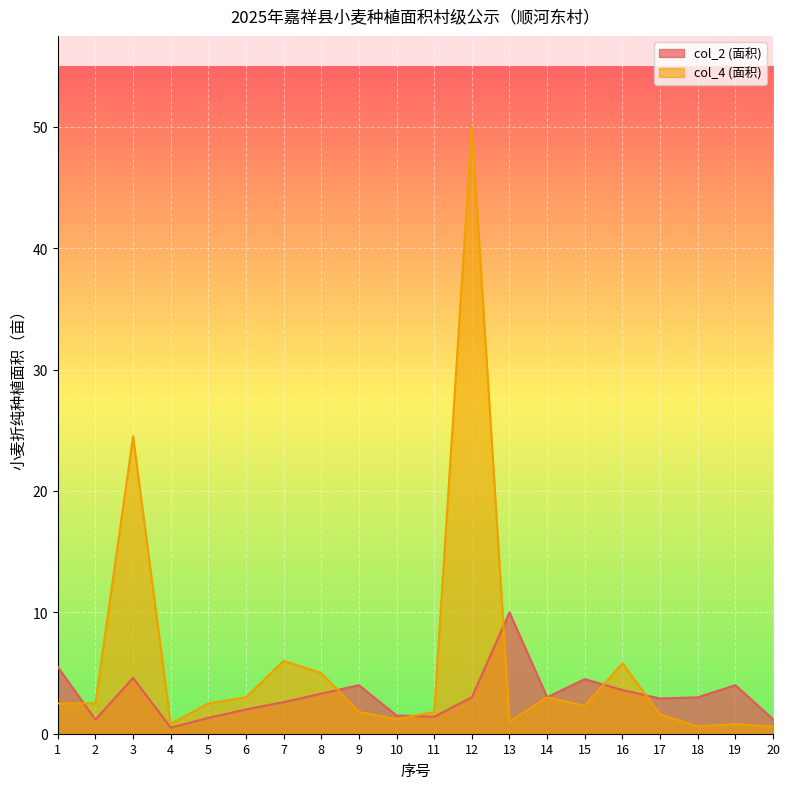

What is the total value across all series at 16?

9.4